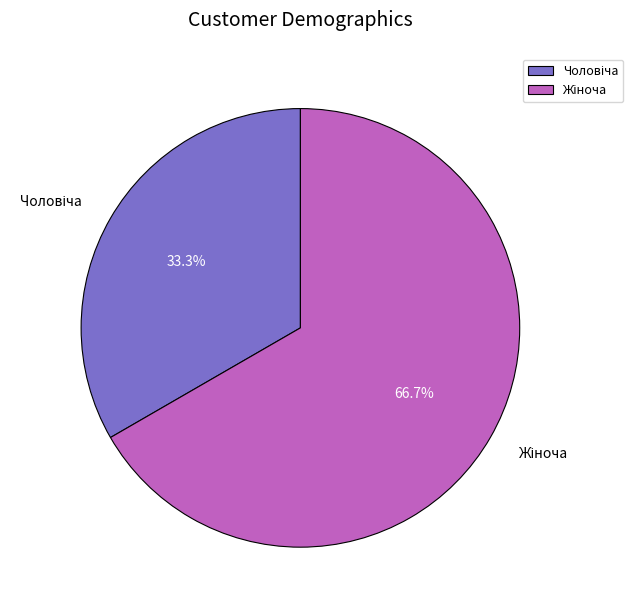

Does any single category account for the majority?

Yes